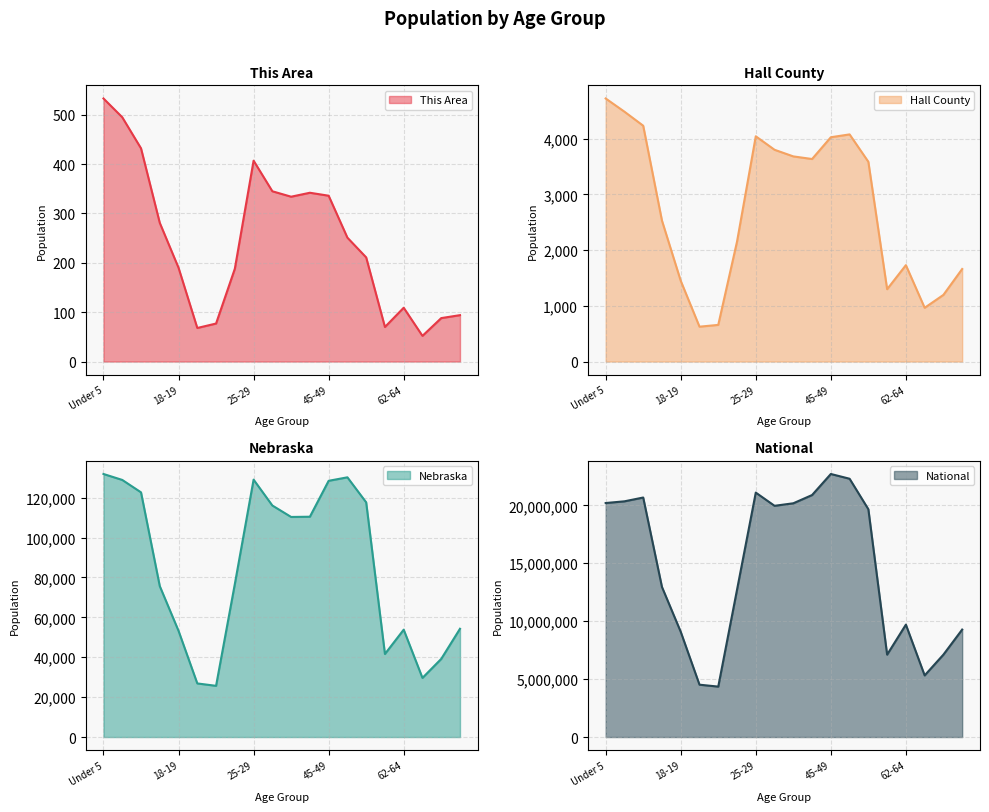

At which category does National reach its first local valley?

21